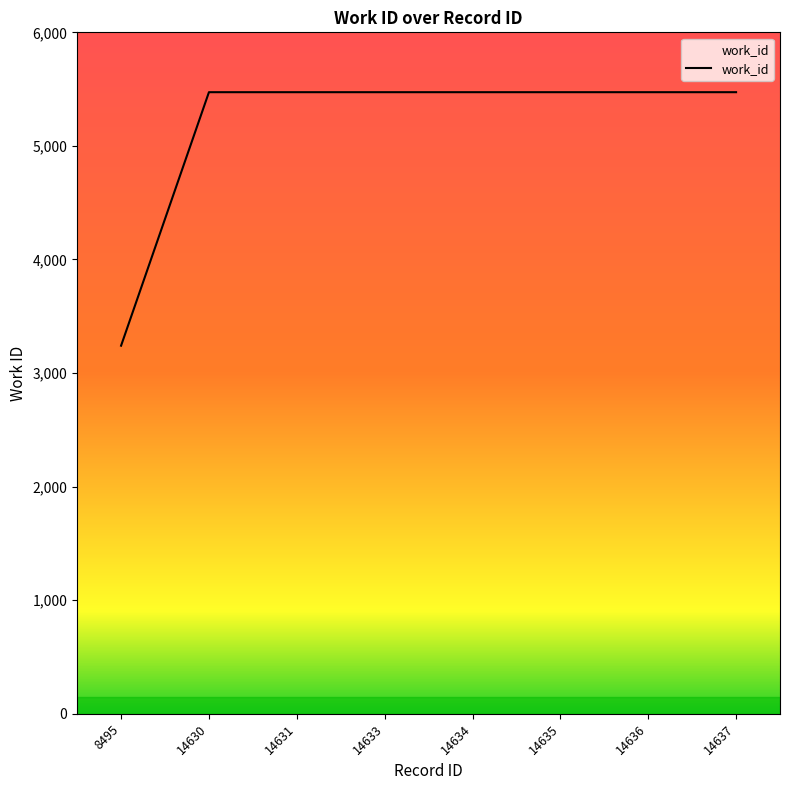

What is the ratio of the value at 14634 to the value at 8495?

1.7